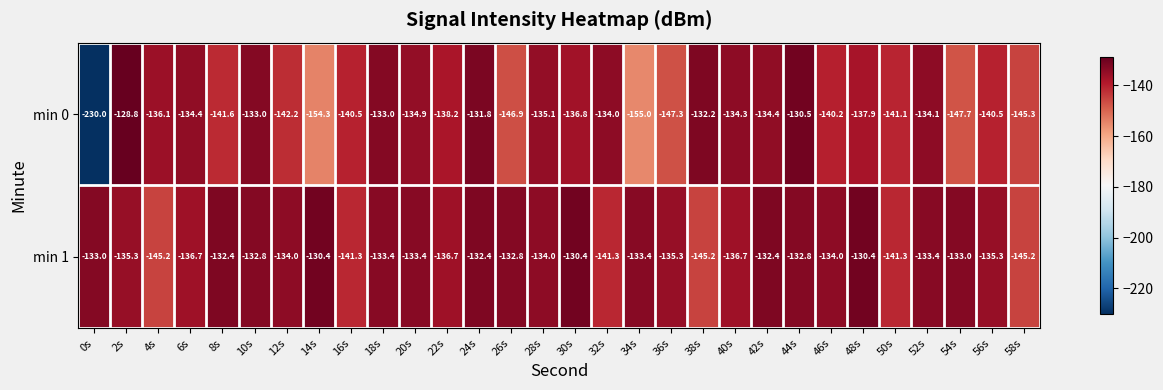

True or false: min 1 has a value of -199.3 at 12s.

False